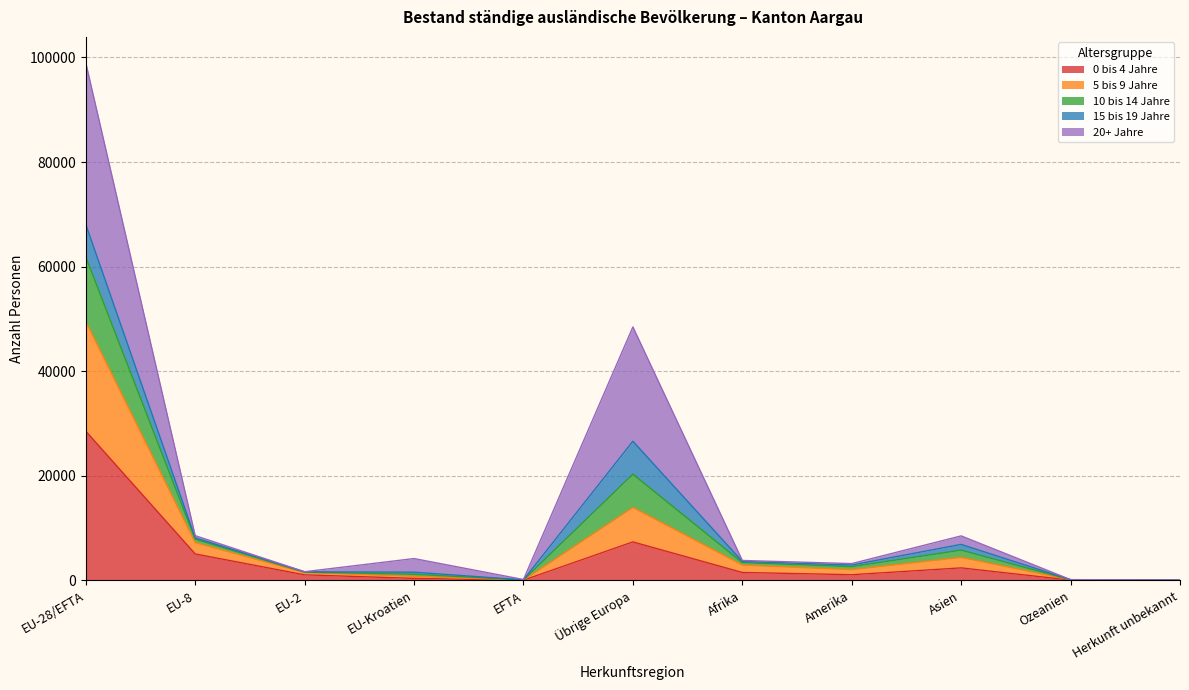

At which category is the sum across all series the highest?

EU-28/EFTA